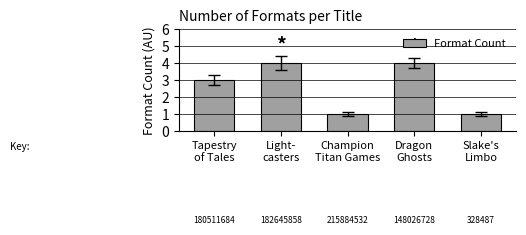

What is the sum of all values?

13